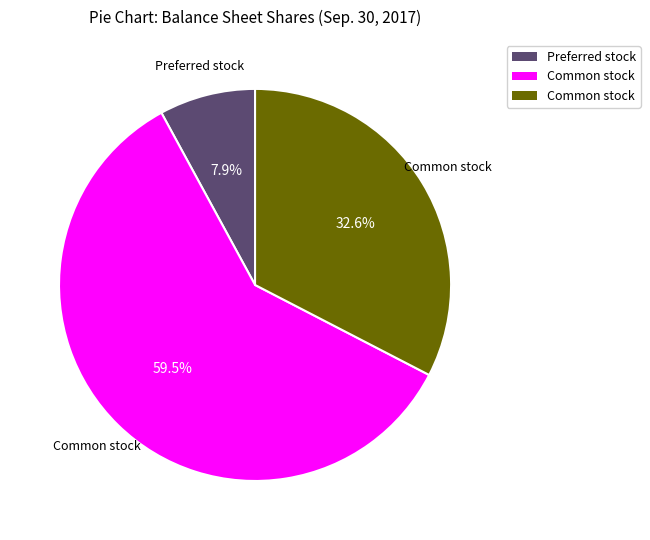

Is there a majority slice in this chart?

Yes